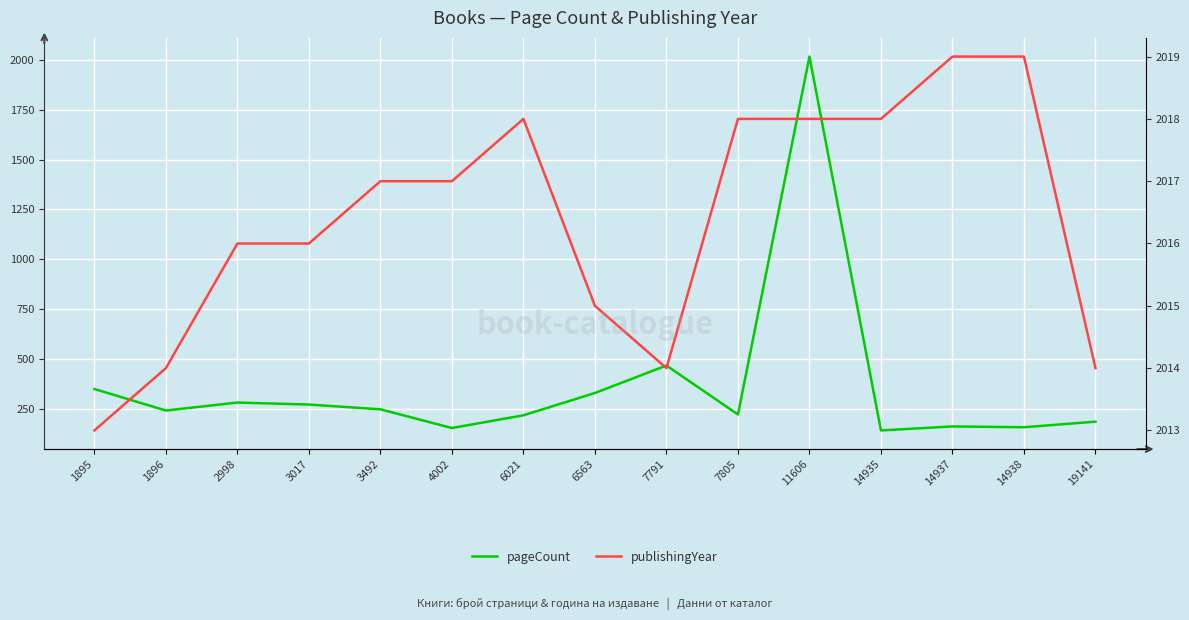

What is the sum of all publishingYear values?

30246